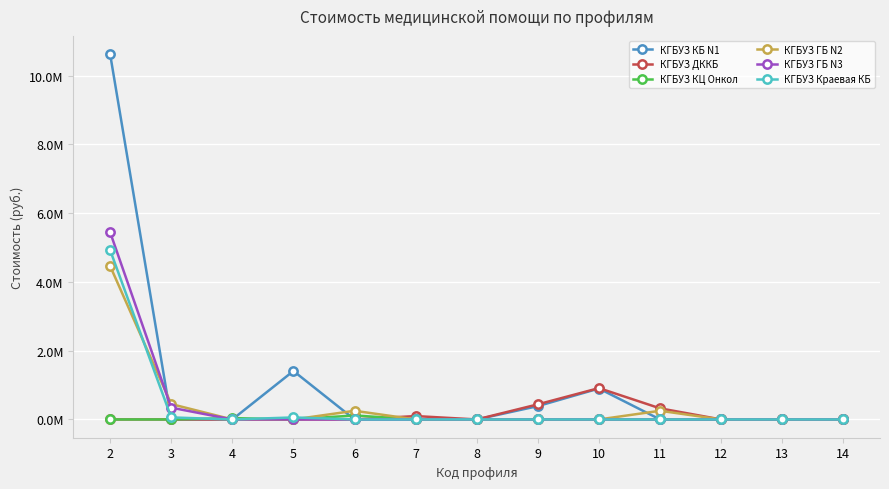

Is the value of КГБУЗ ГБ N3 at 4 greater than the value of КГБУЗ КБ N1 at 6?

No